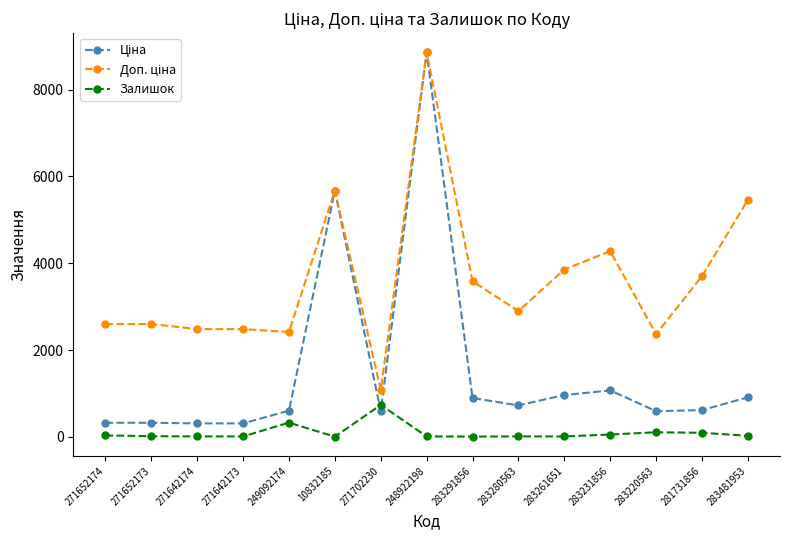

At which label does Залишок reach its peak?

271702230